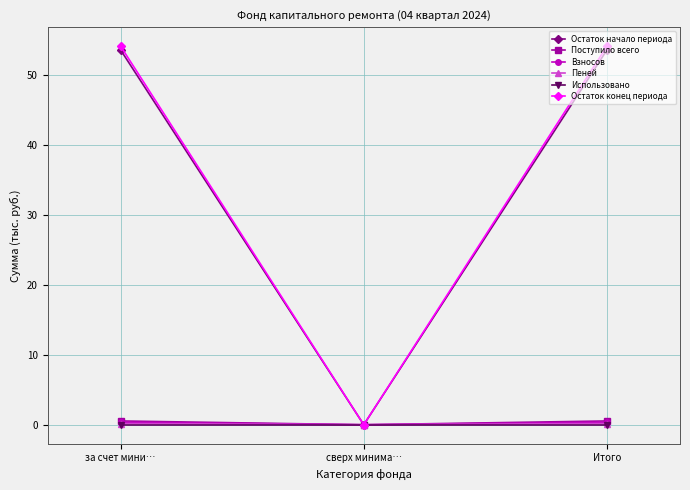

Which series has the widest spread of values?

Остаток конец периода